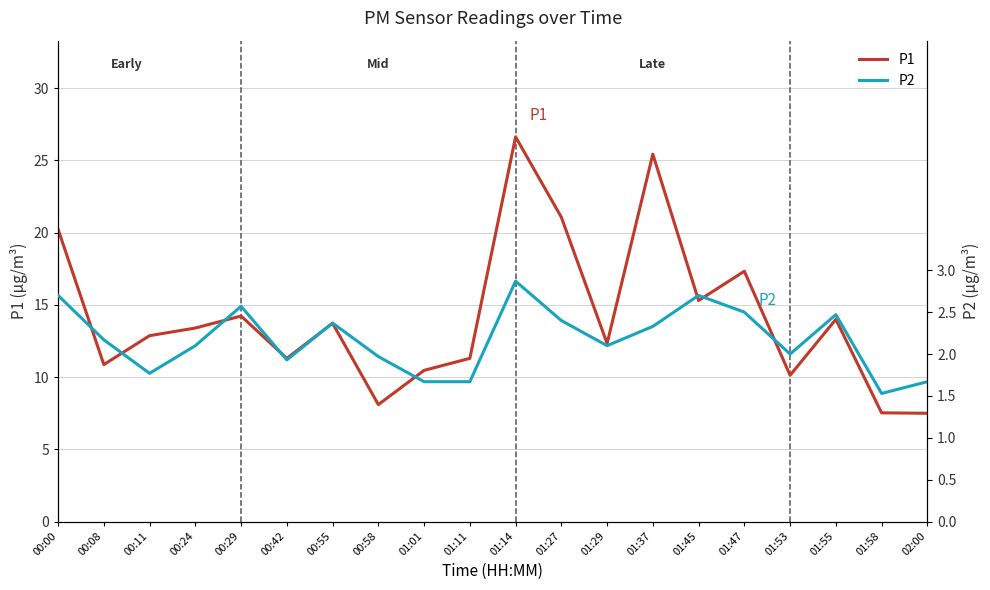

Between 00:42 and 00:29, which is larger?

00:29